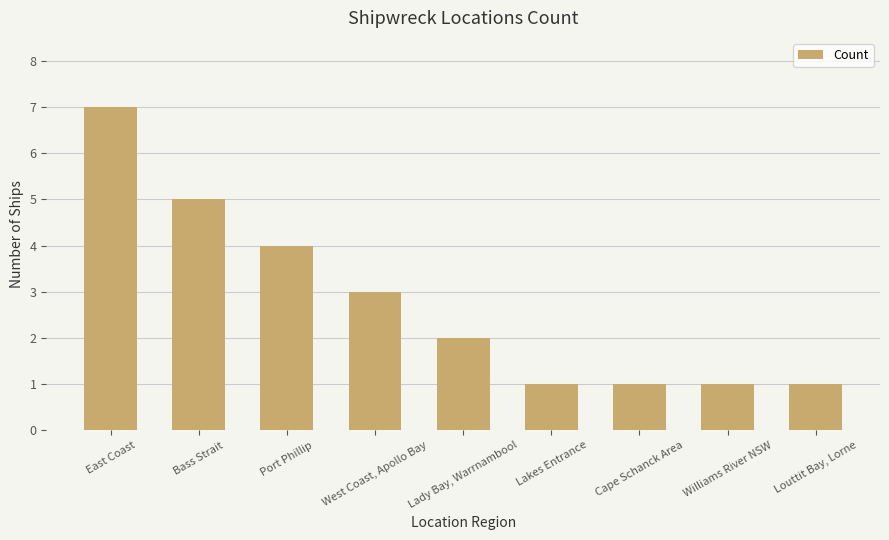

What is the label of the 8th bar from the right?

Bass Strait